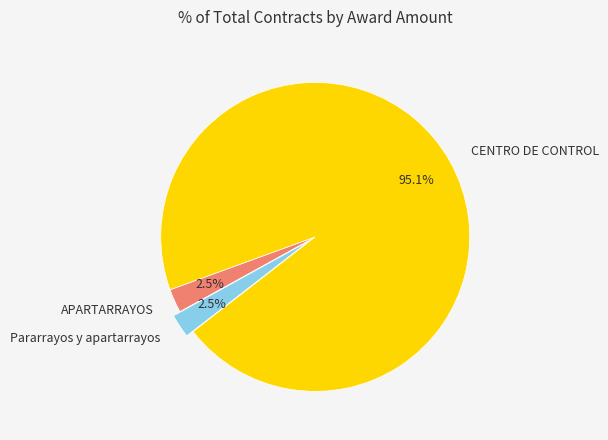

Which has a higher value, Pararrayos y apartarrayos or CENTRO DE CONTROL?

CENTRO DE CONTROL